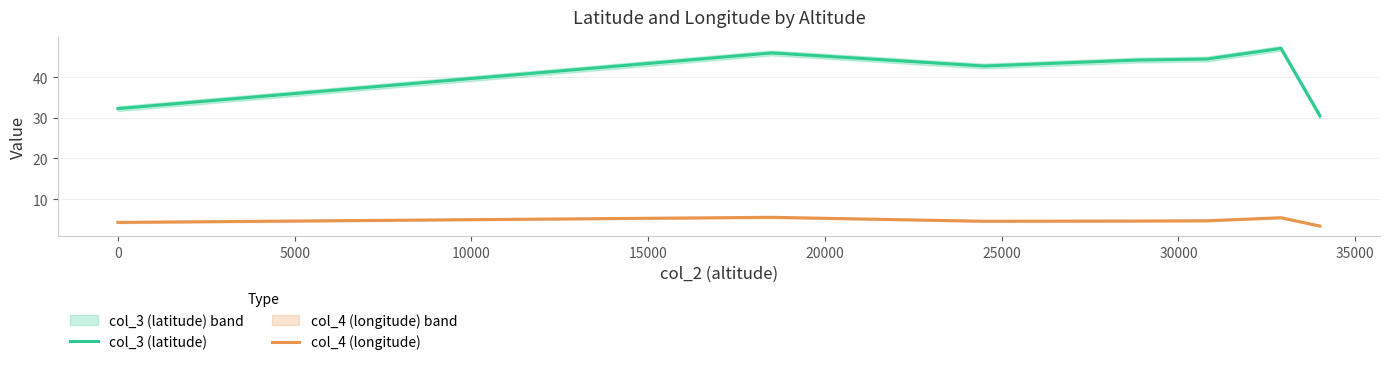

What are all the series names shown in the legend?

col_3 (latitude), col_4 (longitude)